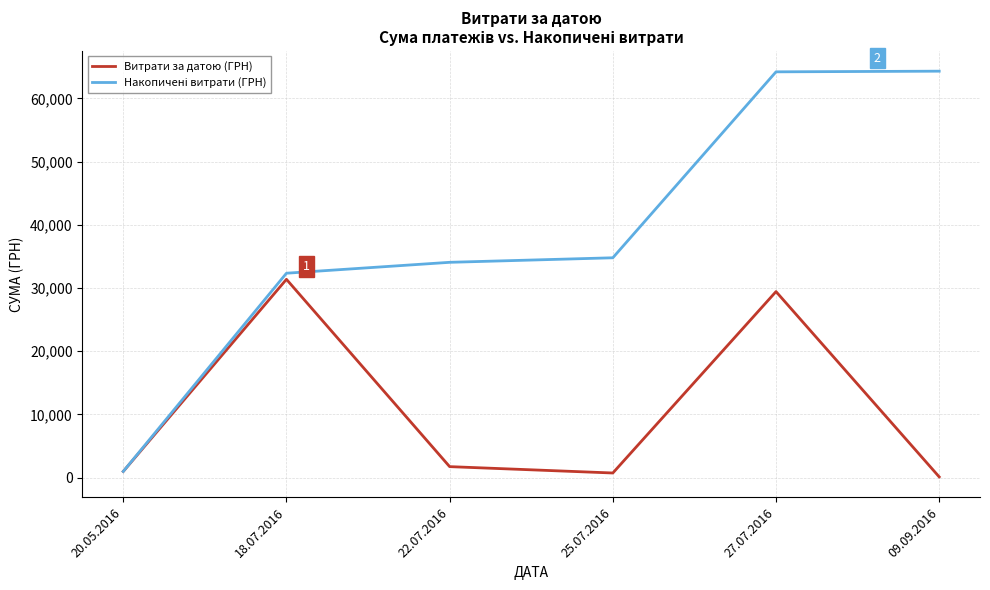

At which category does Витрати за датою (ГРН) reach its first local peak?

18.07.2016